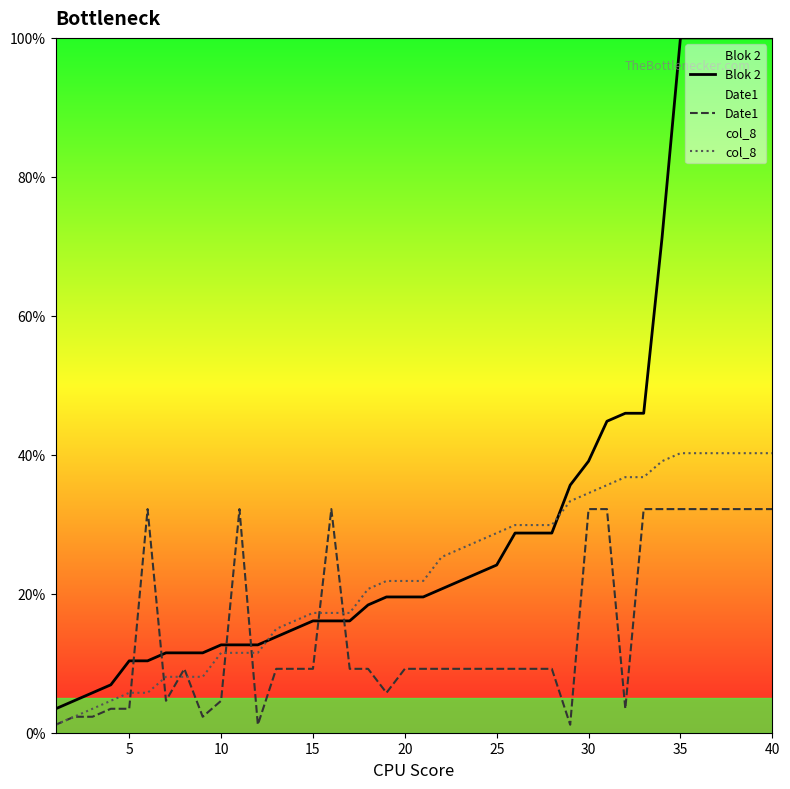

What is the sum of all col_8 values?

905.7